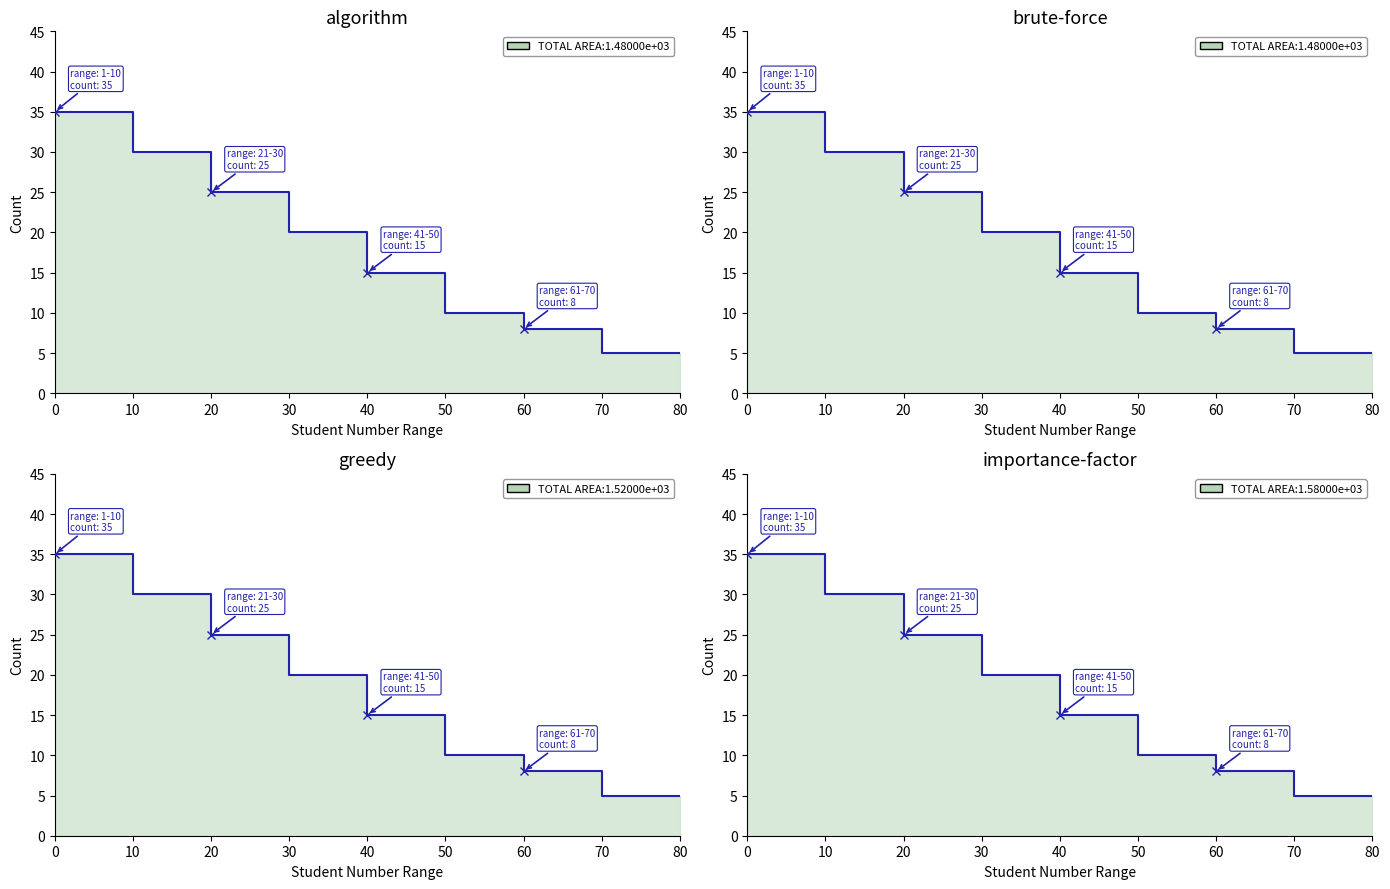

The chart shows a value of 12 at 61-70. True or false?

False